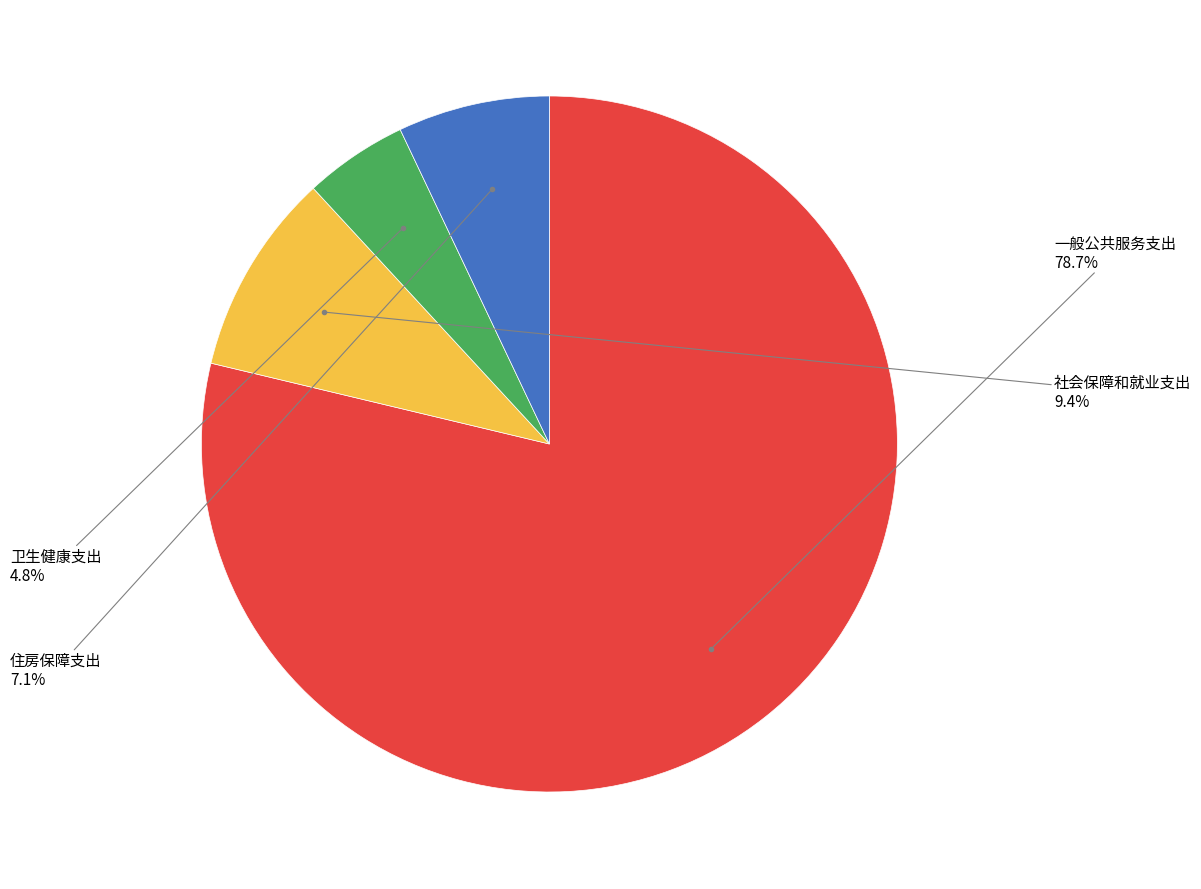

Is there any slice that represents more than half of the pie?

Yes